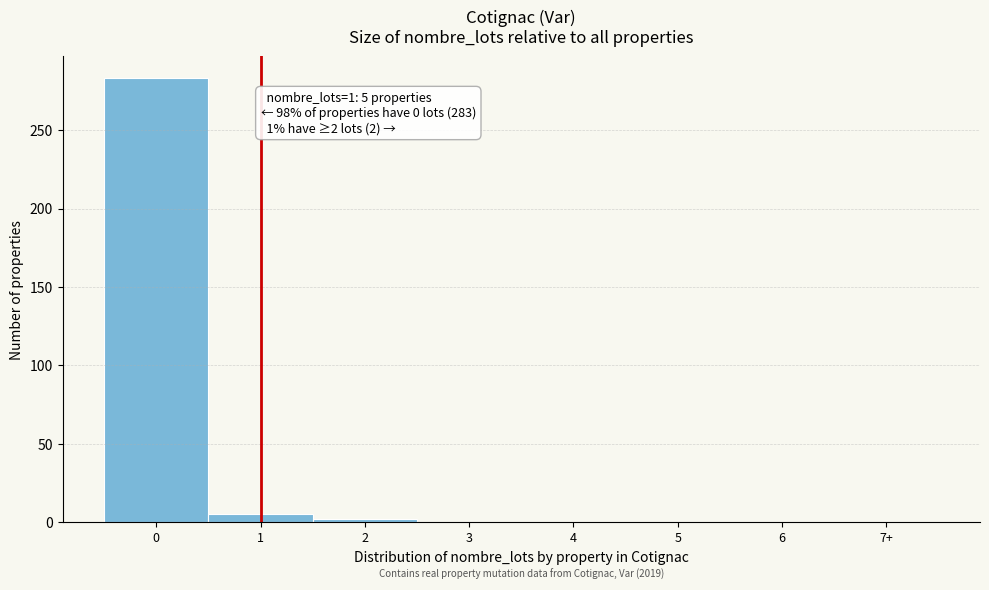

Reading right to left, extract all data points from this chart.

7+=0	6=0	5=0	4=0	3=0	2=2	1=5	0=283